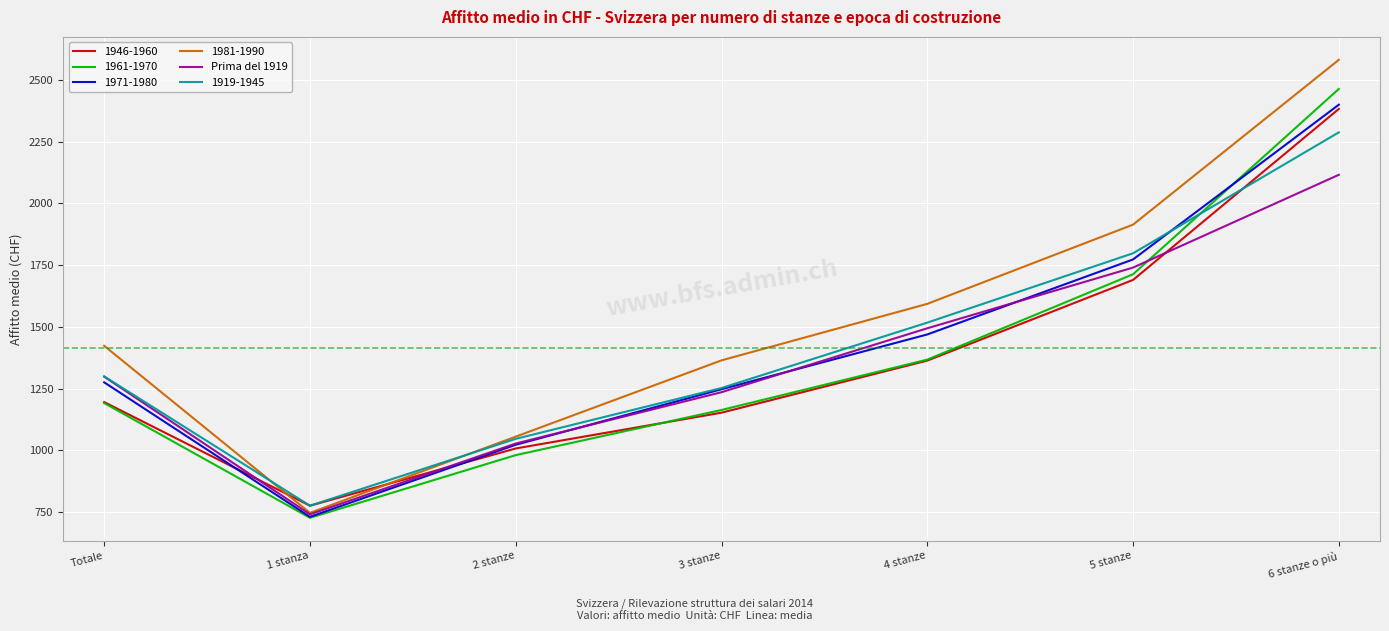

Is this an area chart (filled region under the line)?

No